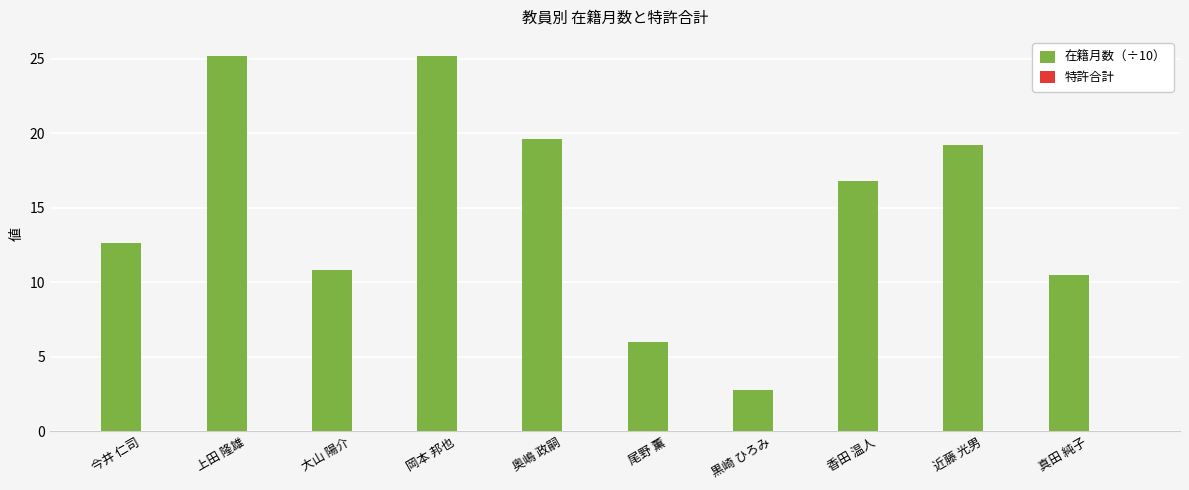

What is the difference between the maximum and second lowest values?

19.2